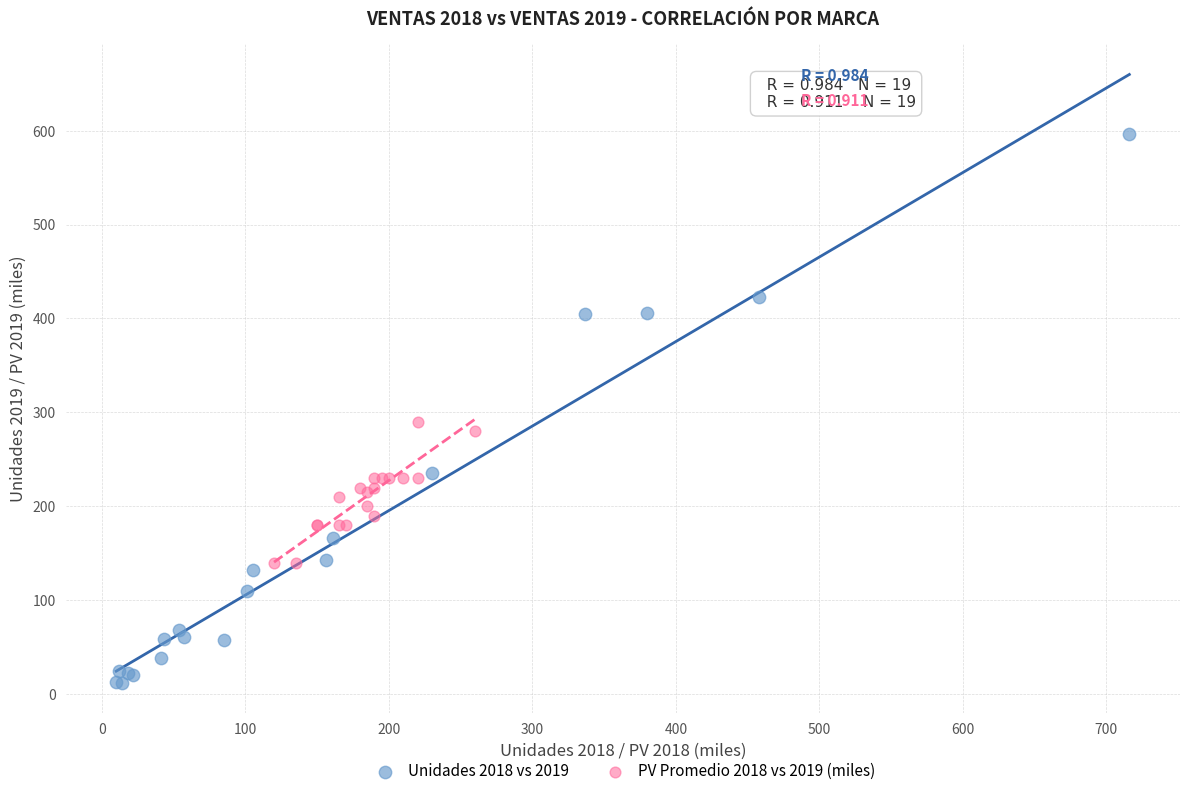

Which series contains the highest Y value?

Unidades 2018 vs 2019